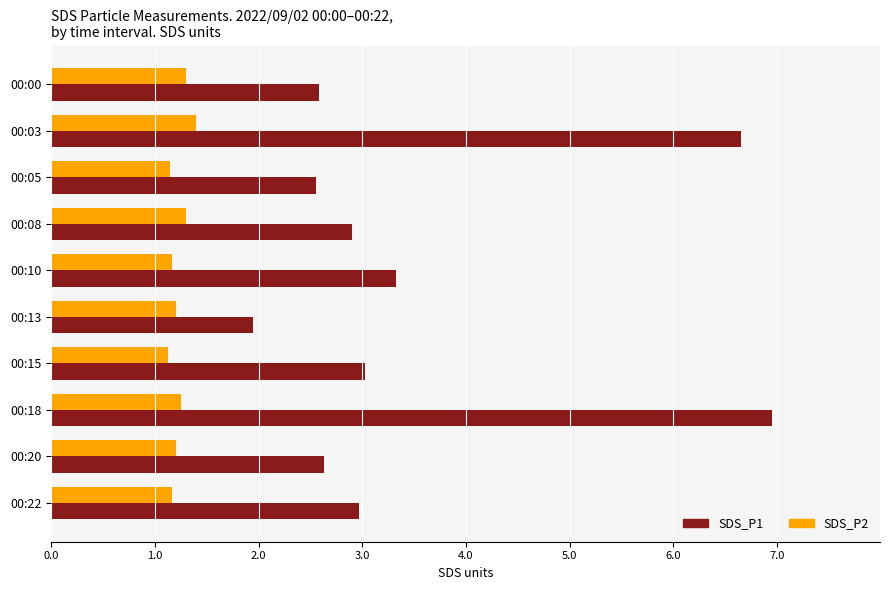

What is the difference between the maximum and minimum values in the SDS_P1 series?

5.0